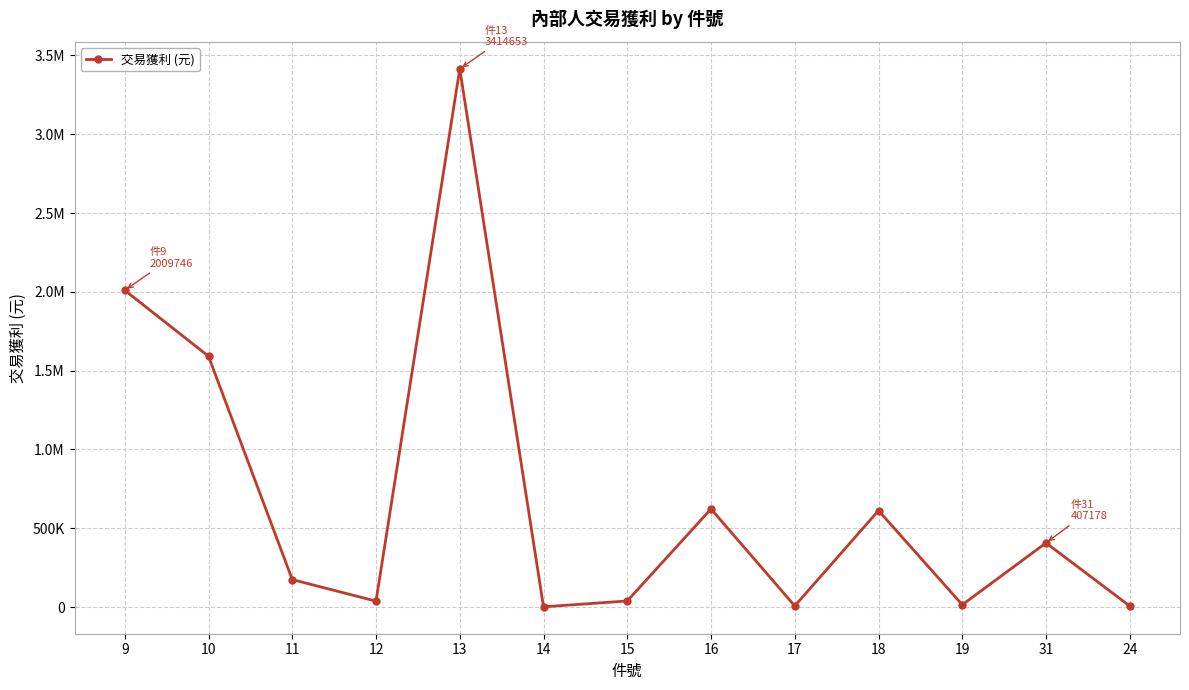

Reading right to left, what are all the values shown in this chart?

6733	407178	14789	612257	7355	622766	38872	1735	3414653	37623	174590	1591141	2009746